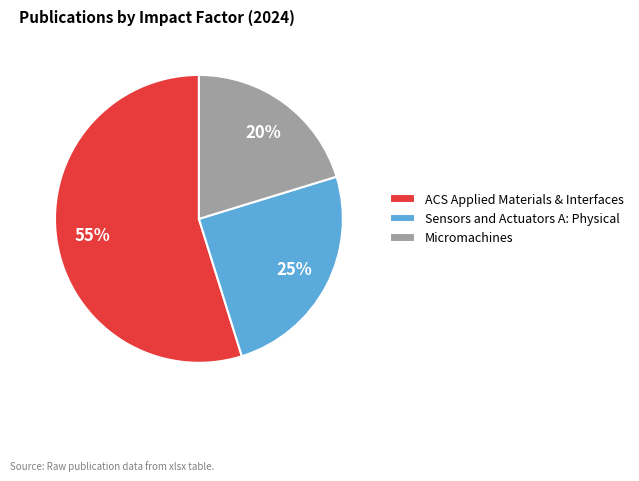

Which slice is the largest?

ACS Applied Materials & Interfaces